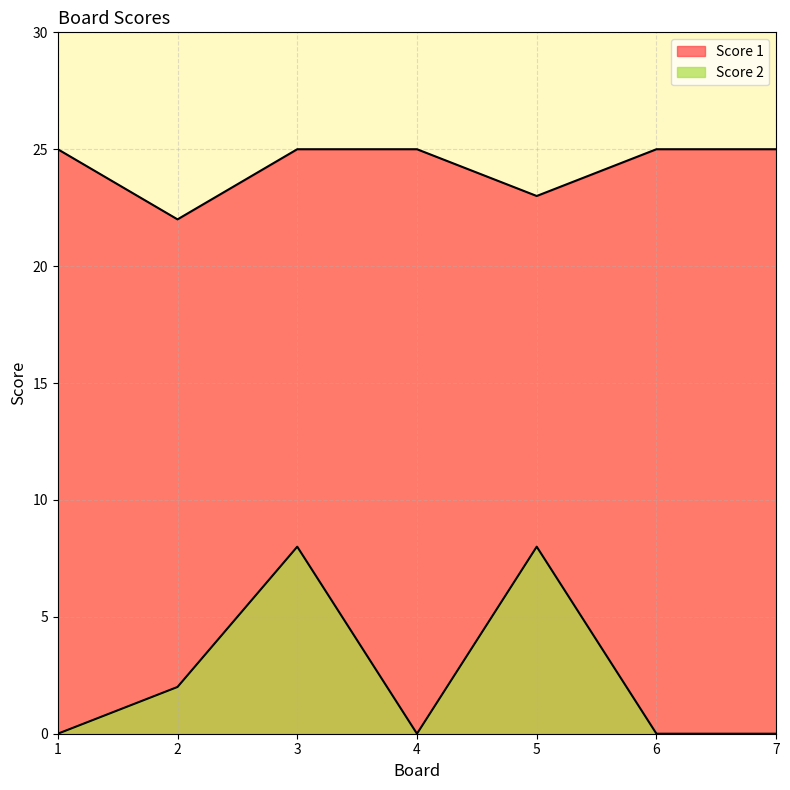

In Score 2, how many points are higher than both neighbors (excluding endpoints)?

2